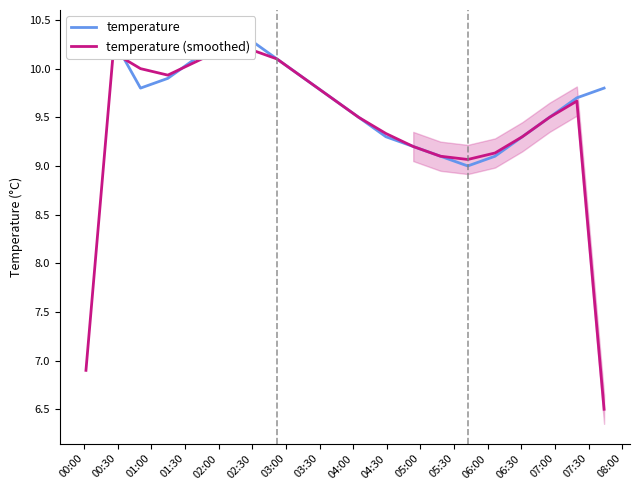

True or false: temperature has more than 0 interior local peaks.

True